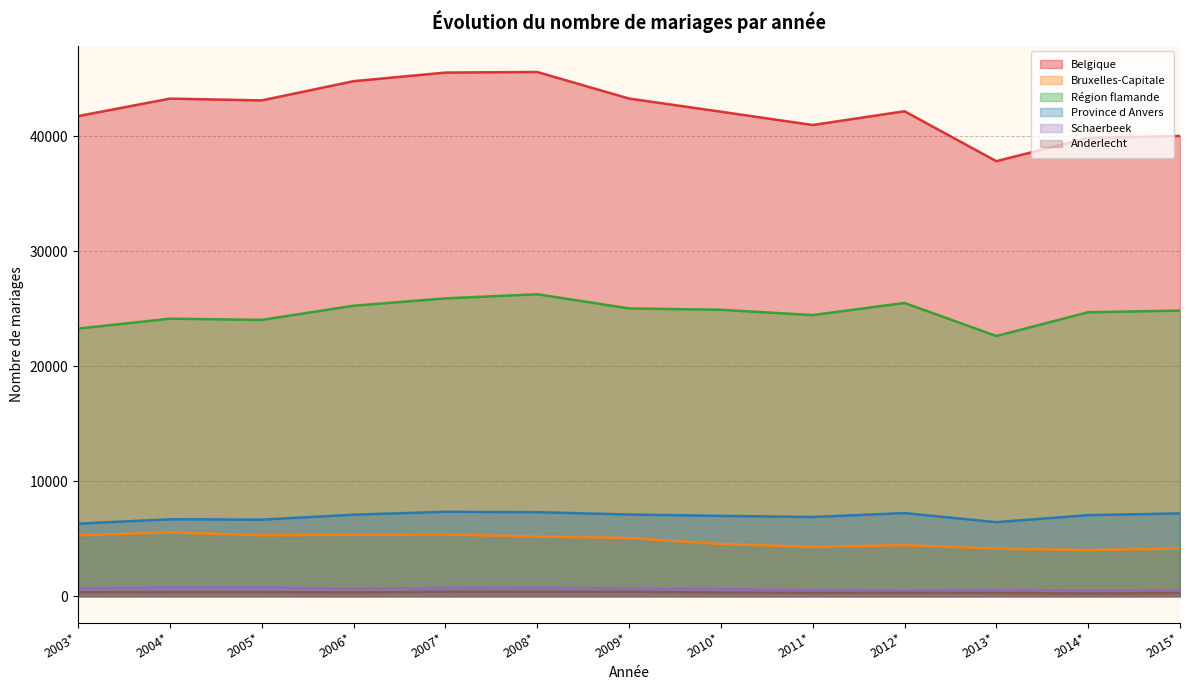

What are all the series names shown in the legend?

Belgique, Bruxelles-Capitale, Région flamande, Province d Anvers, Schaerbeek, Anderlecht